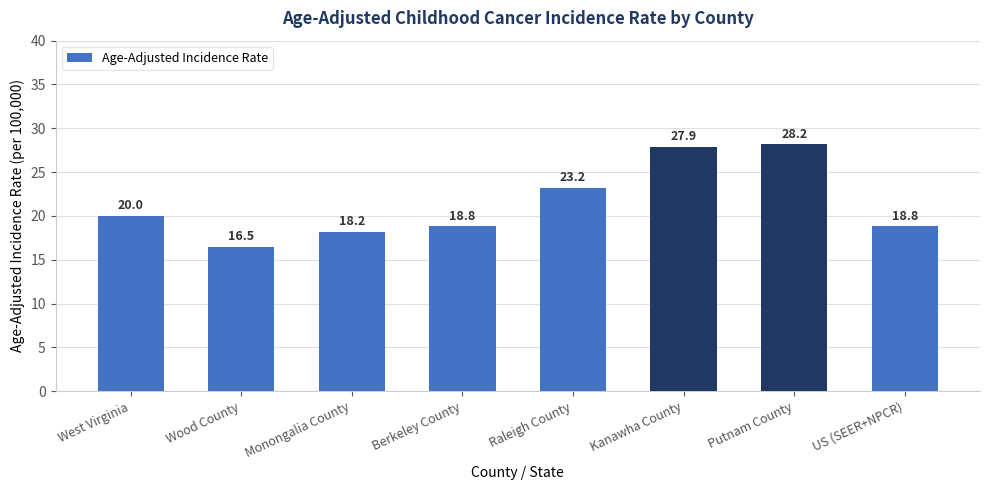

What position from the right is Raleigh County?

4